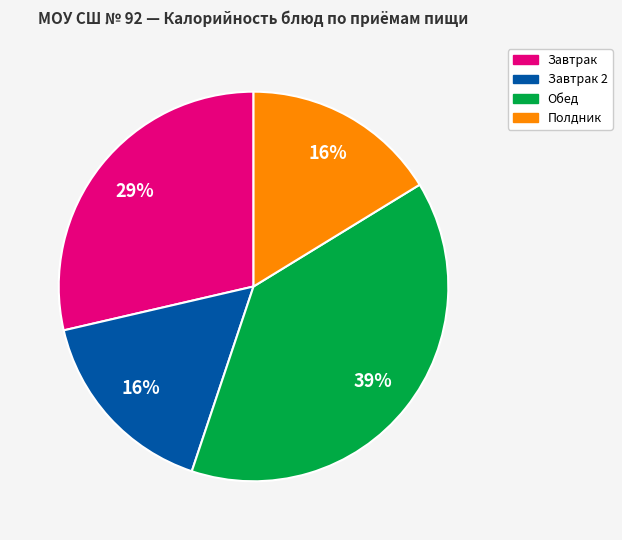

Count the number of slices in the pie.

4